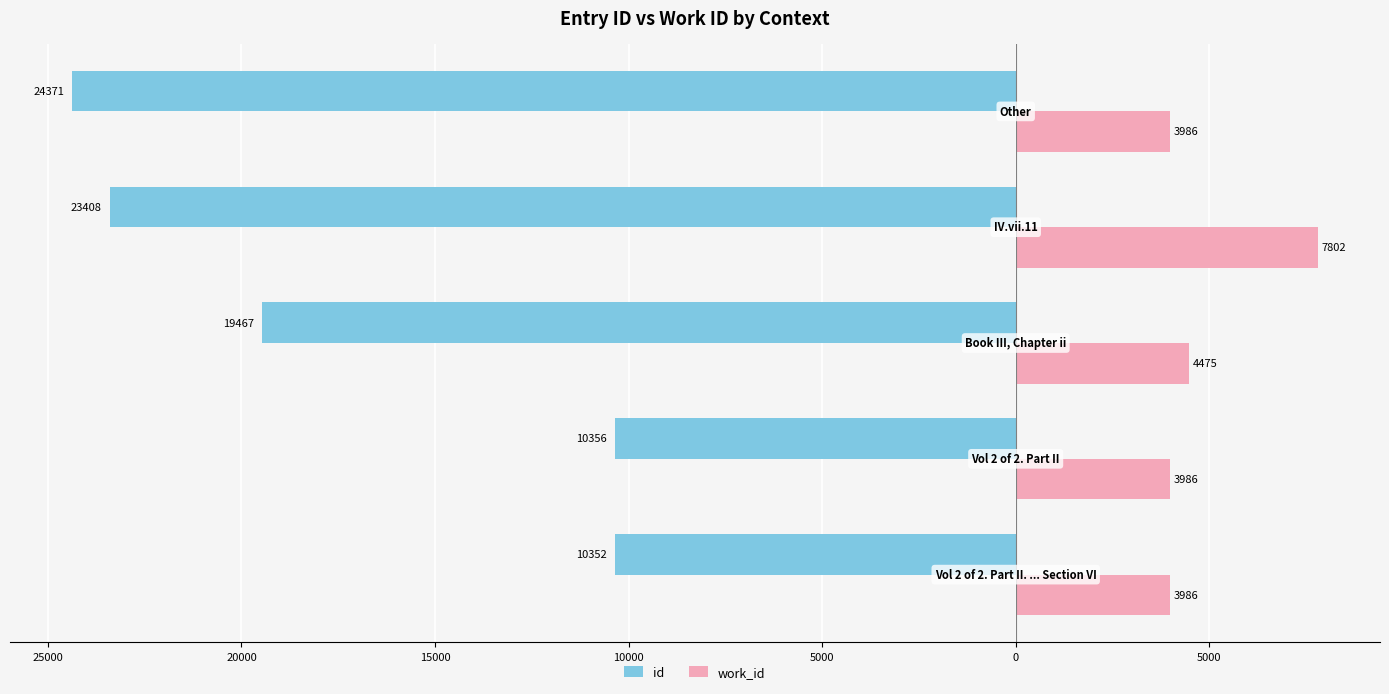

What are all the series names shown in the legend?

id, work_id